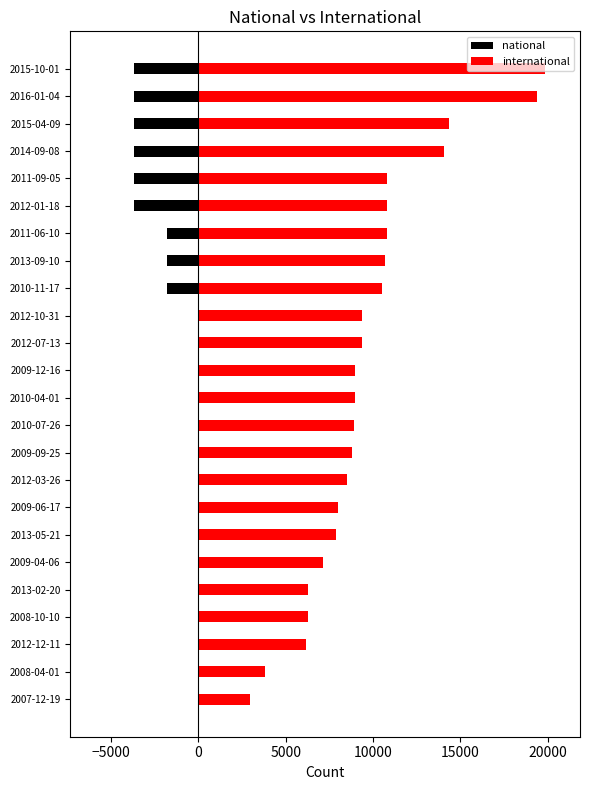

How many data points in international are above 8968?

11